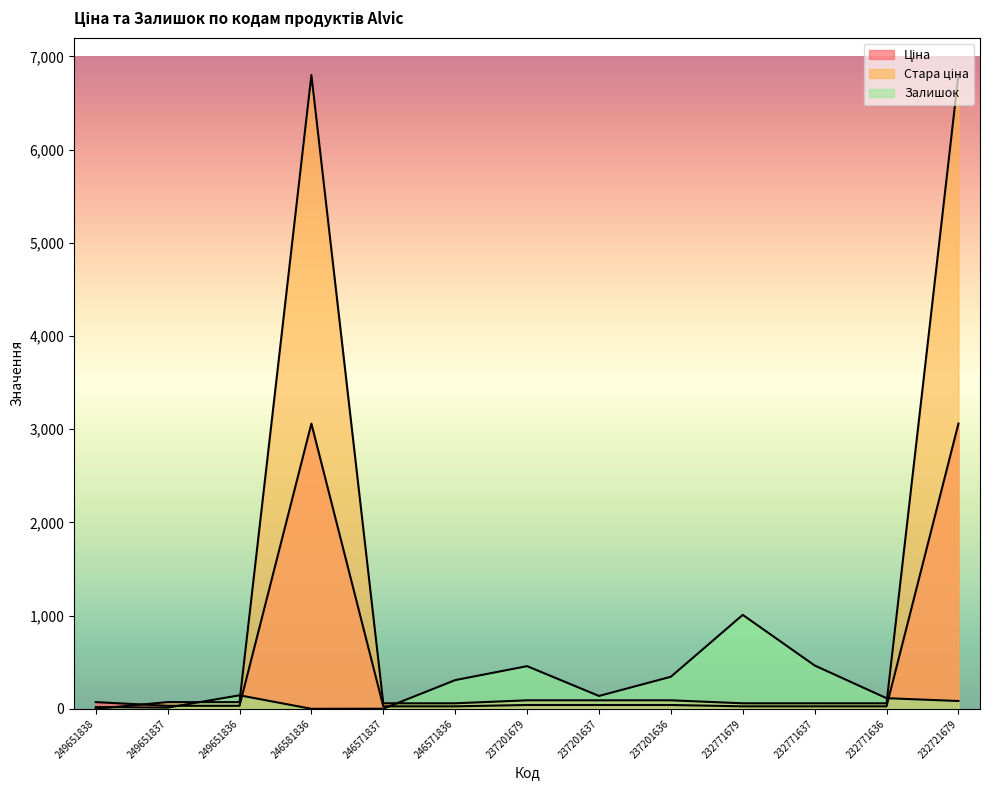

Where do Стара ціна and Залишок first cross each other?

249651838 and 249651837